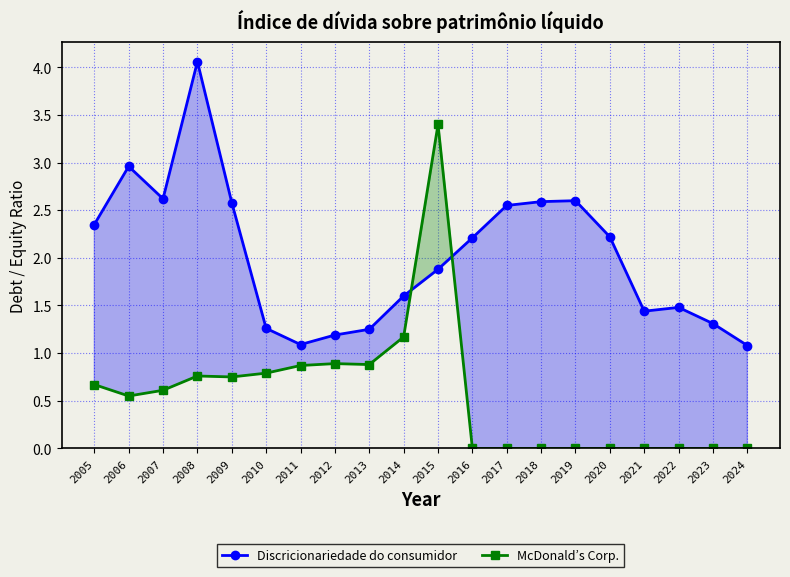

What is the difference between the second highest and second lowest values in the Discricionariedade do consumidor series?

1.9